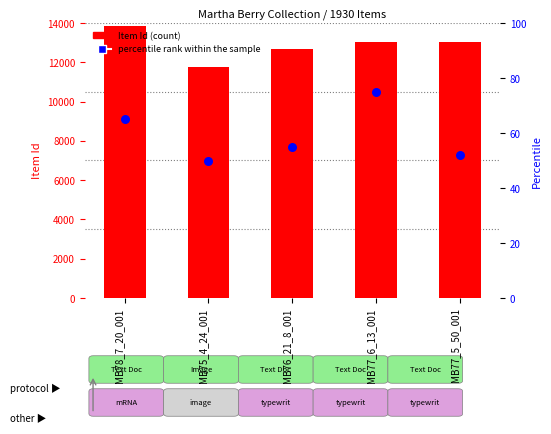

At how many categories does at least one series exceed 13116?

1